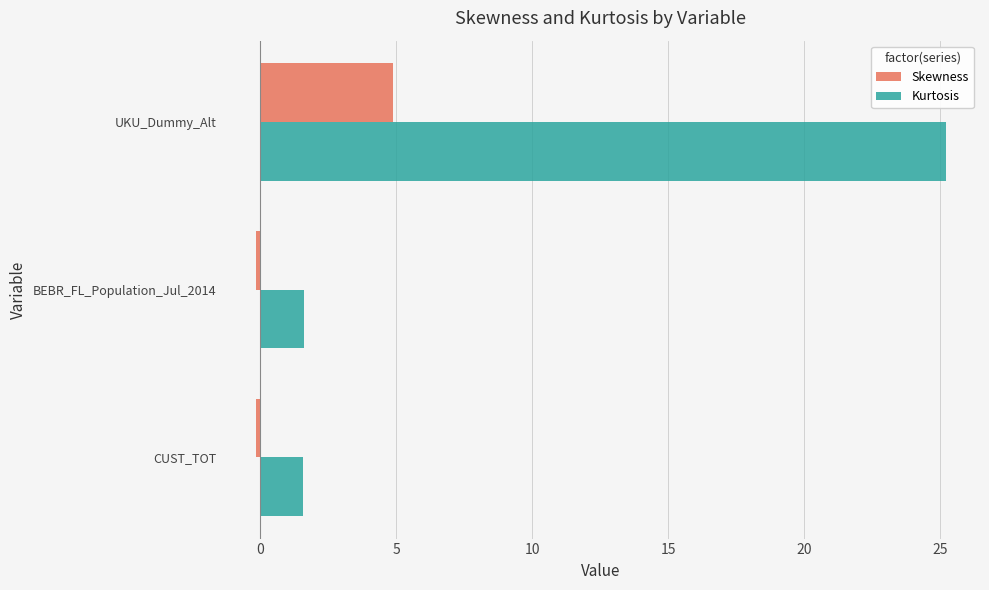

Which category has the highest value in the Kurtosis series?

UKU_Dummy_Alt